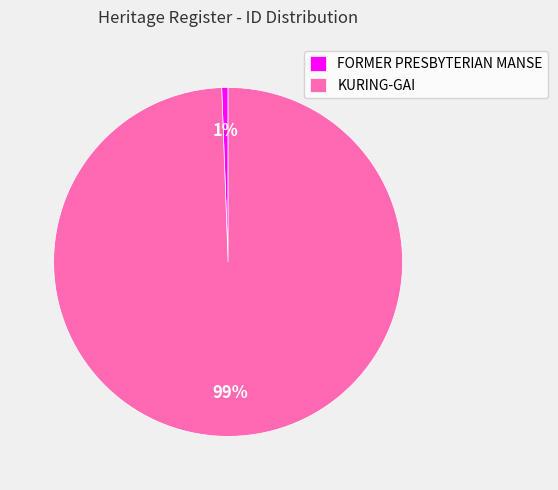

How many slices are in this pie chart?

2